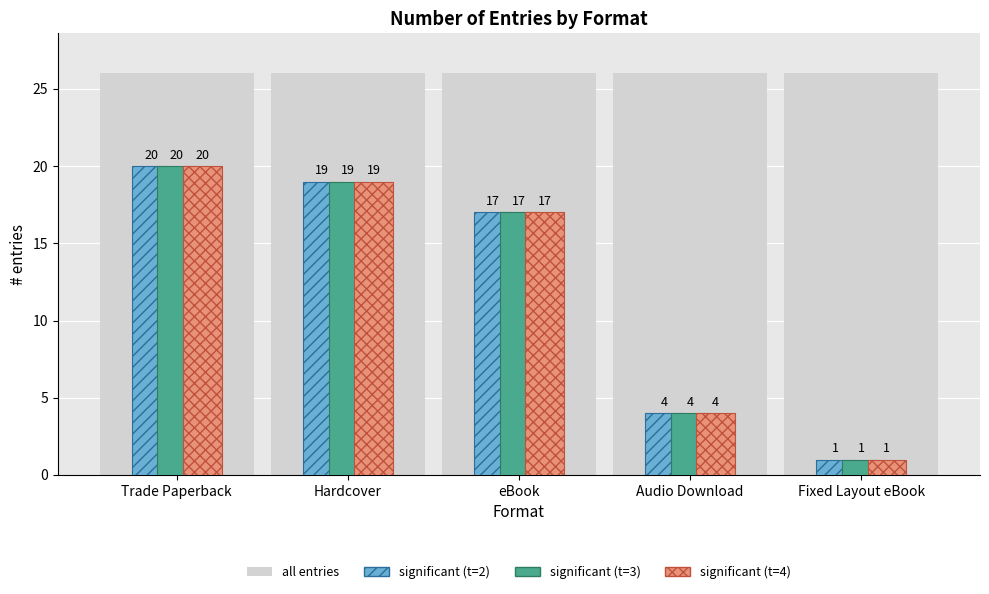

Is it true that significant (t=2) equals 4 at Audio Download?

True